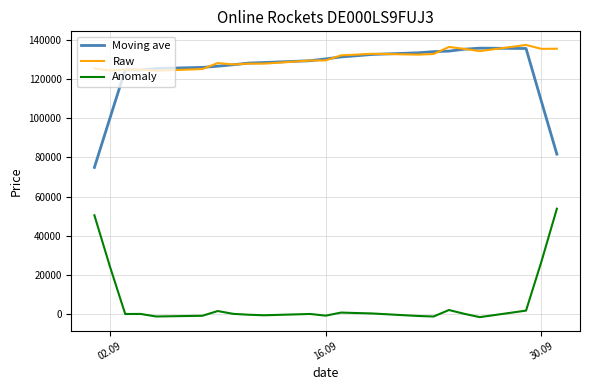

Which series has the largest total across all categories?

Raw